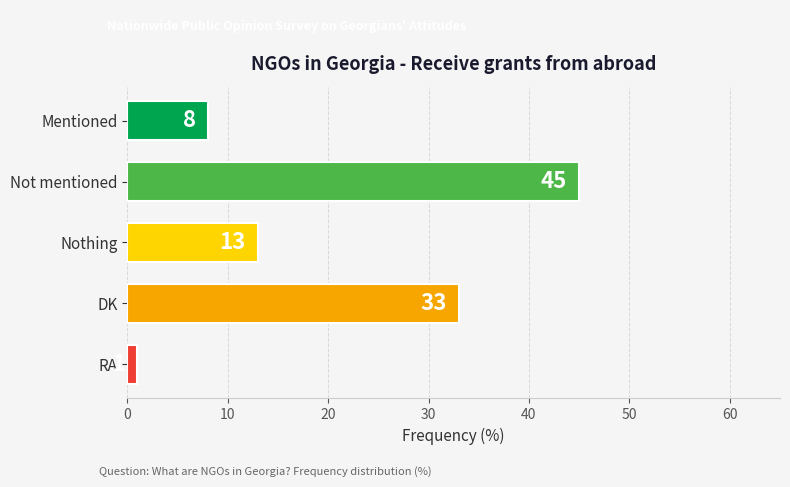

Reading top to bottom, extract all data points from this chart.

8	45	13	33	1